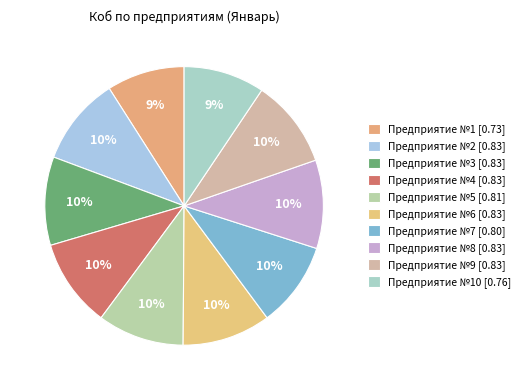

Count the number of slices in the pie.

10